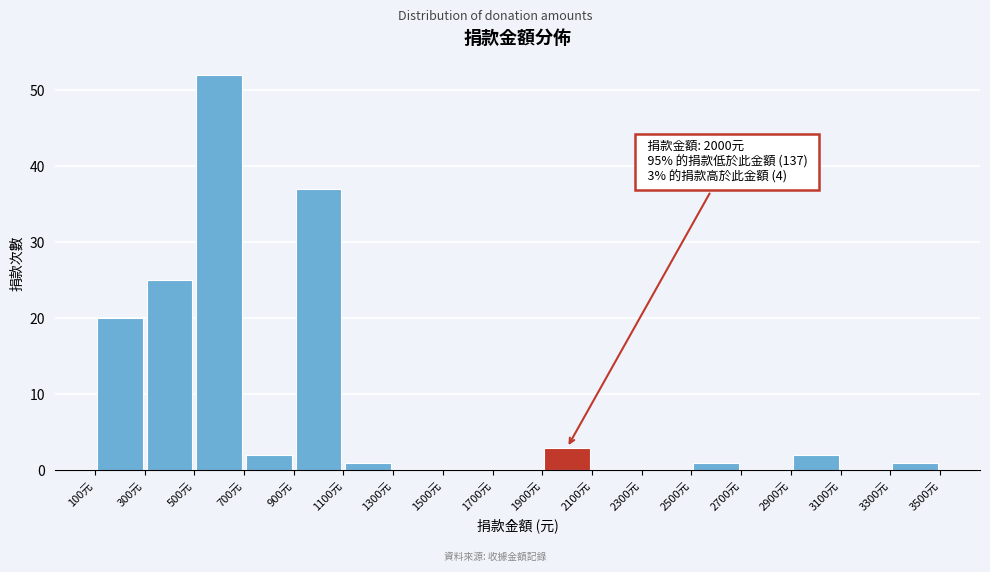

Over which range of the x-axis is the bar tallest?

500 to 700